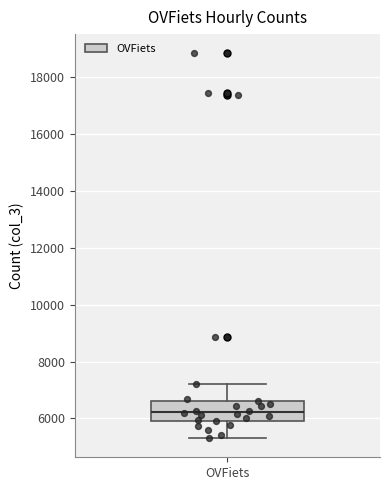

Transcribe this box plot: give where the median line is, the range the box spans, and where the two whiskers end, as read against the y-axis. The values are not printed on the chart, so give them approximately, as read against the axis.

median 6200, box 6000 to 6600, whiskers 5400 to 7200